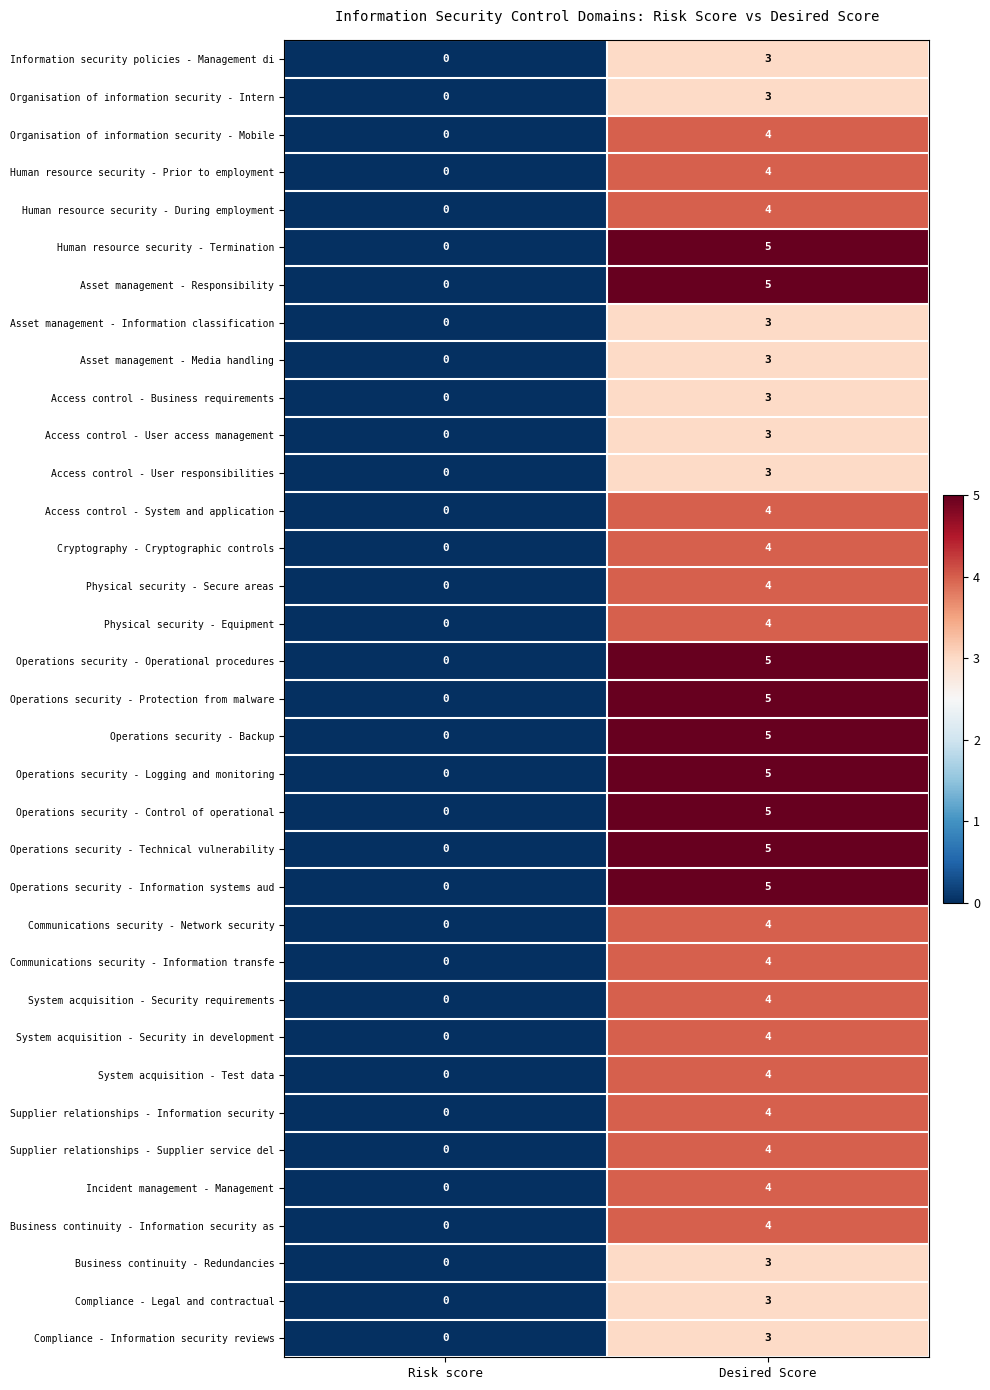

The Organisation of information security - Mobile series shows 7 at Desired Score. True or false?

False